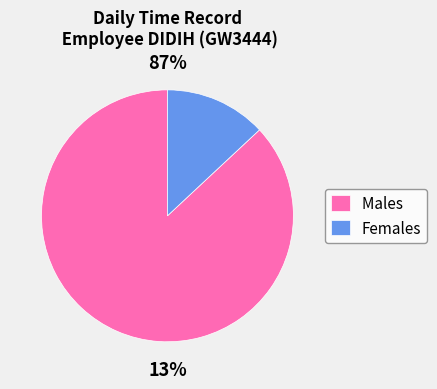

What portion of the pie excludes Day 3?

100.0%